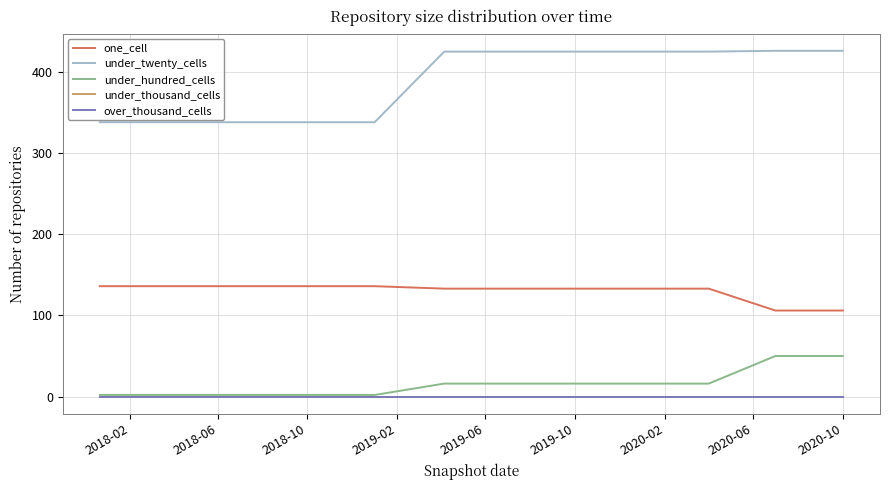

Where is one_cell nearest to the value 121?

2019-10